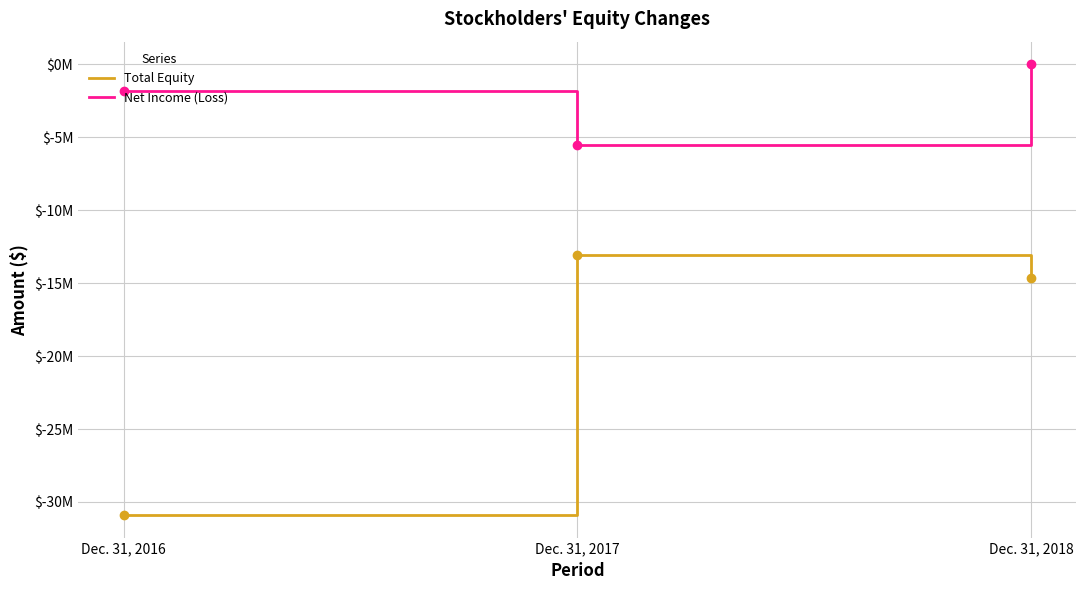

Is it true that Net Income (Loss) equals -2066609 at Dec. 31, 2018?

False